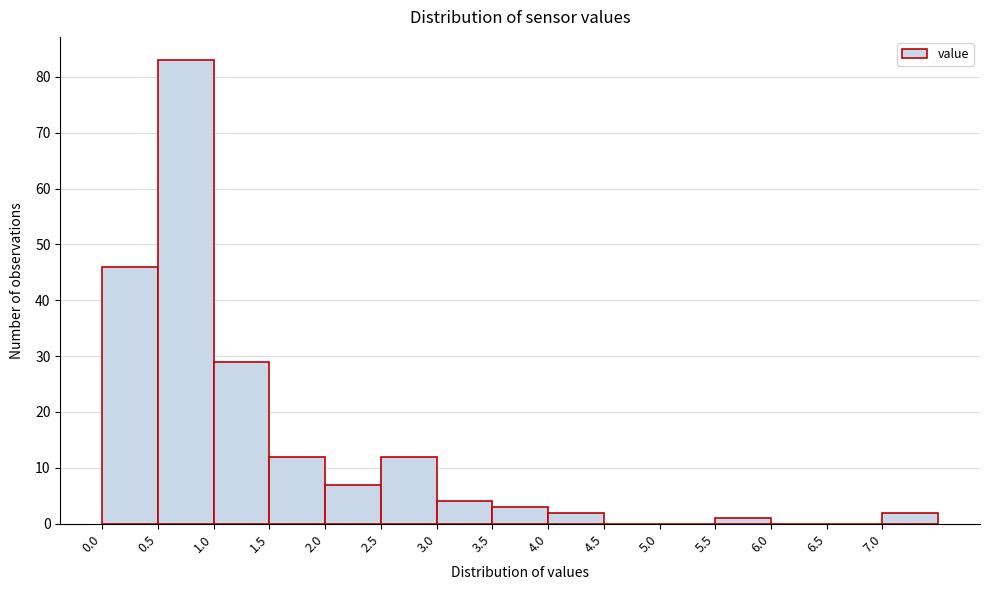

Which range on the x-axis has the tallest bar?

0.5 to 1.0